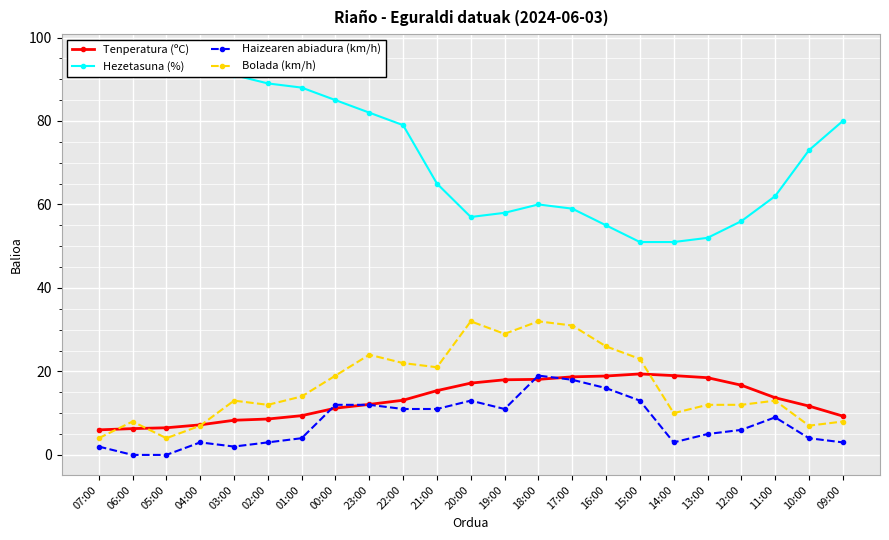

What position from the right is 10:00?

2